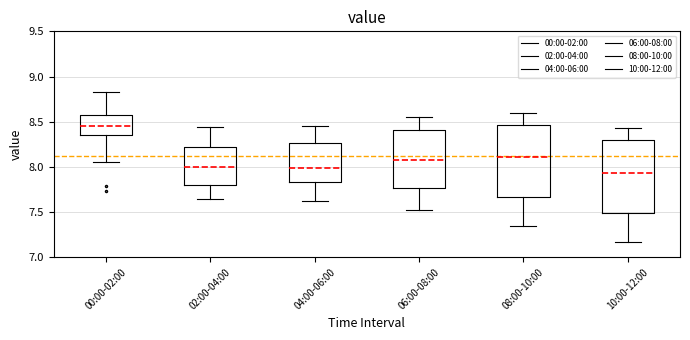

Reading left to right, read every box against the y-axis: the position of its median line, the range the box covers, and the ends of its whiskers. The values are not printed on the chart, so give them approximately, as read against the axis.

00:00-02:00: median 8.45, box 8.35 to 8.55, whiskers 8.05 to 8.85
02:00-04:00: median 8.00, box 7.80 to 8.20, whiskers 7.65 to 8.45
04:00-06:00: median 8.00, box 7.85 to 8.25, whiskers 7.60 to 8.45
06:00-08:00: median 8.10, box 7.75 to 8.40, whiskers 7.50 to 8.55
08:00-10:00: median 8.10, box 7.65 to 8.45, whiskers 7.35 to 8.60
10:00-12:00: median 7.95, box 7.50 to 8.30, whiskers 7.15 to 8.45